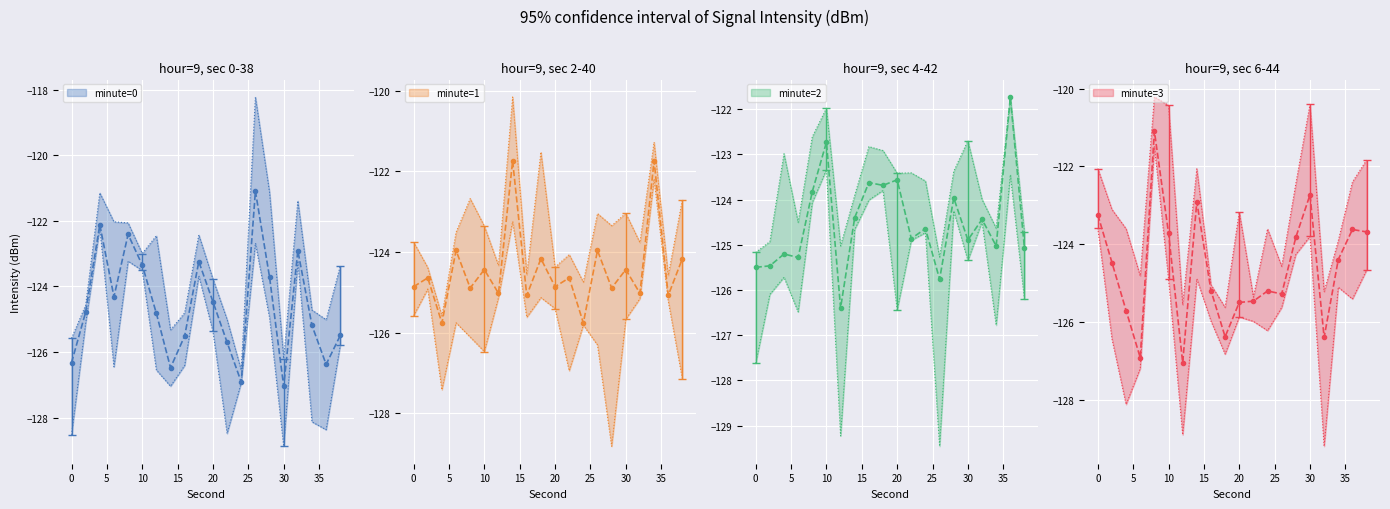

Read the minute=3 value at 0.

-123.2